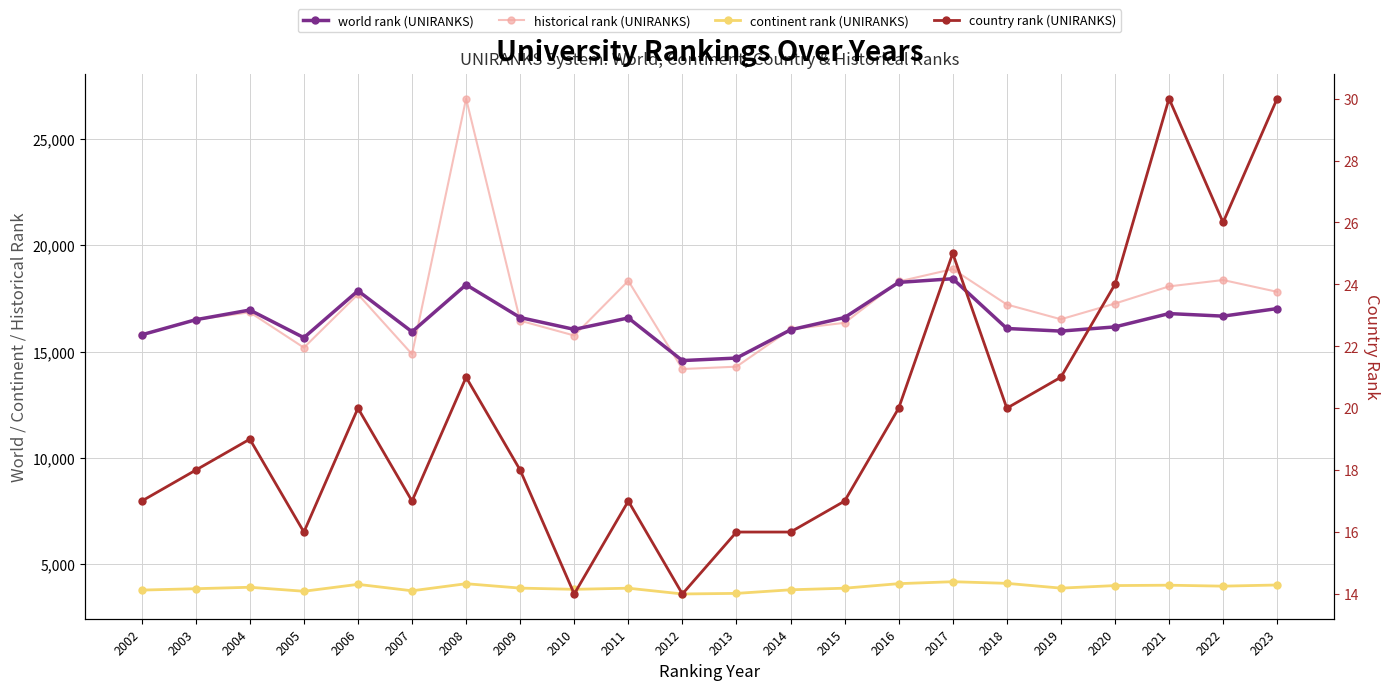

Reading left to right, transcribe all the data shown in this chart.

world rank (UNIRANKS): 2002=15796.0	2003=16505.0	2004=16961.0	2005=15662.0	2006=17865.0	2007=15938.0	2008=18151.0	2009=16607.0	2010=16051.0	2011=16589.0	2012=14585.0	2013=14703.0	2014=16030.0	2015=16608.0	2016=18260.0	2017=18432.0	2018=16093.0	2019=15971.0	2020=16168.0	2021=16794.0	2022=16674.0	2023=17029.0
historical rank (UNIRANKS): 2002=15796.0	2003=16505.0	2004=16855.5	2005=15192.5	2006=17700.5	2007=14886.0	2008=26900.0	2009=16460.0	2010=15762.0	2011=18333.0	2012=14187.5	2013=14298.5	2014=16057.0	2015=16359.5	2016=18303.0	2017=18884.5	2018=17220.0	2019=16527.0	2020=17265.5	2021=18072.0	2022=18371.0	2023=17816.0
continent rank (UNIRANKS): 2002=3796.0	2003=3861.0	2004=3929.0	2005=3741.0	2006=4066.0	2007=3763.0	2008=4096.0	2009=3889.0	2010=3832.0	2011=3885.0	2012=3614.0	2013=3641.0	2014=3810.0	2015=3885.0	2016=4098.0	2017=4190.0	2018=4113.0	2019=3888.0	2020=4008.0	2021=4026.0	2022=3981.0	2023=4036.0
country rank (UNIRANKS): 2002=17.0	2003=18.0	2004=19.0	2005=16.0	2006=20.0	2007=17.0	2008=21.0	2009=18.0	2010=14.0	2011=17.0	2012=14.0	2013=16.0	2014=16.0	2015=17.0	2016=20.0	2017=25.0	2018=20.0	2019=21.0	2020=24.0	2021=30.0	2022=26.0	2023=30.0